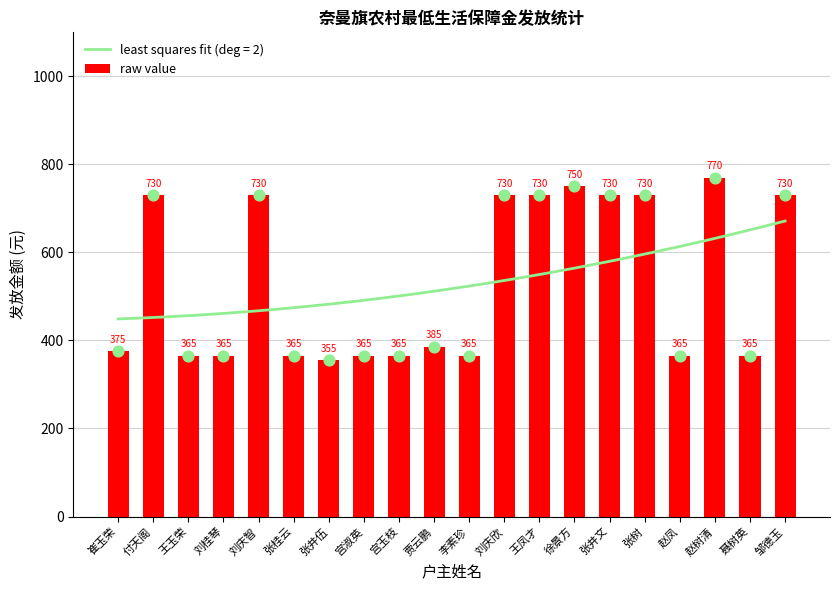

What is the ratio of the value at 赵树清 to the value at 赵凤?

2.1